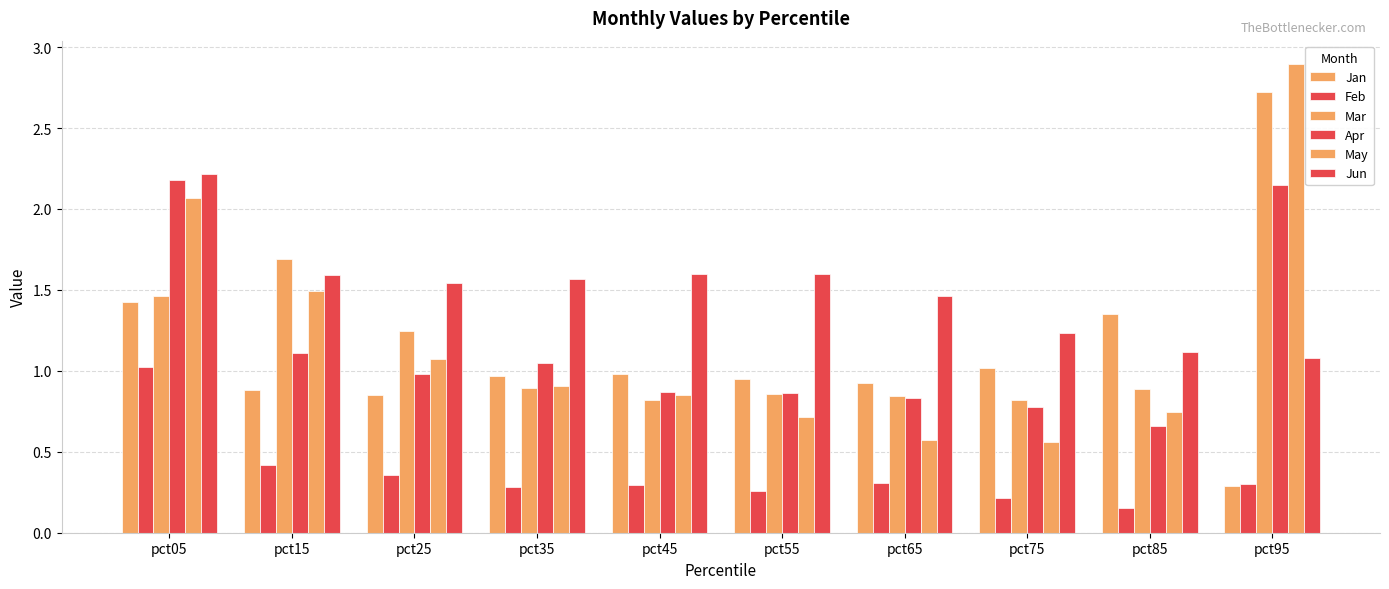

The value of Feb at pct75 is 0.1. True or false?

False